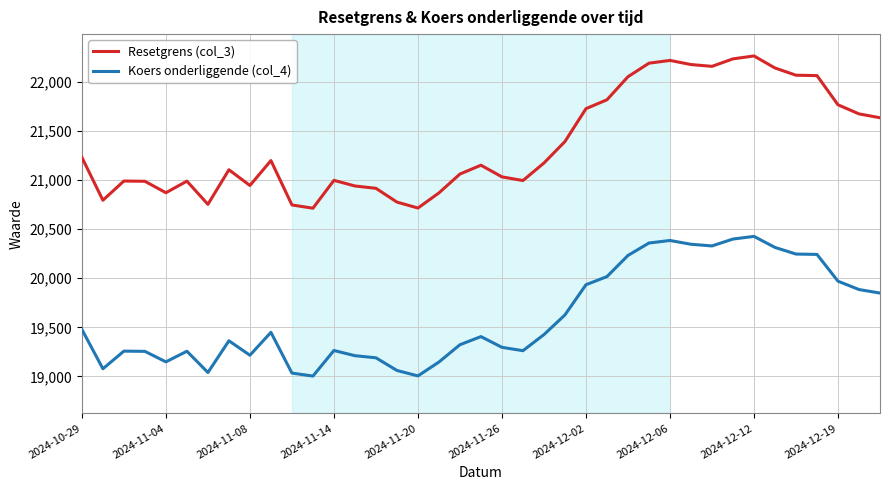

Does the chart display data point markers on the line(s)?

No